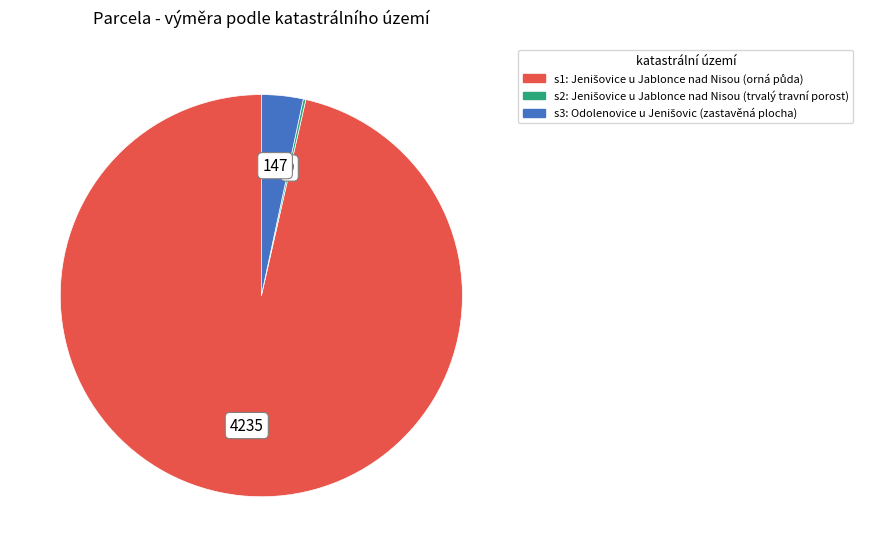

Is there any slice that represents more than half of the pie?

Yes